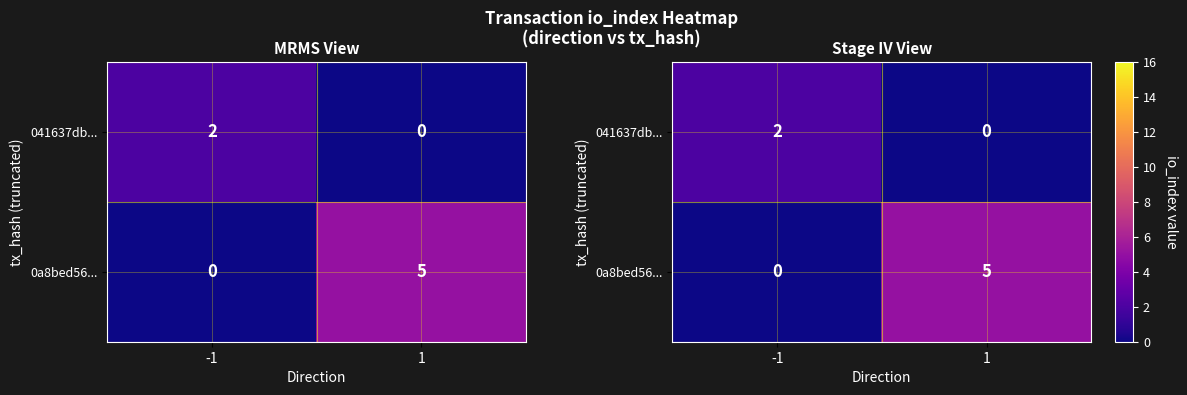

What is the highest value of the 0a8bed56... series?

5